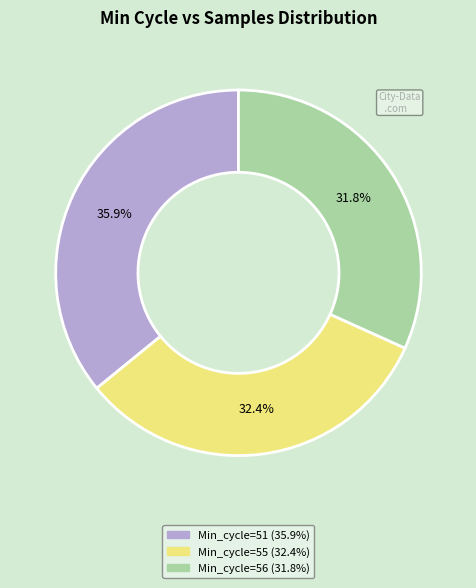

Is there a majority slice in this chart?

No